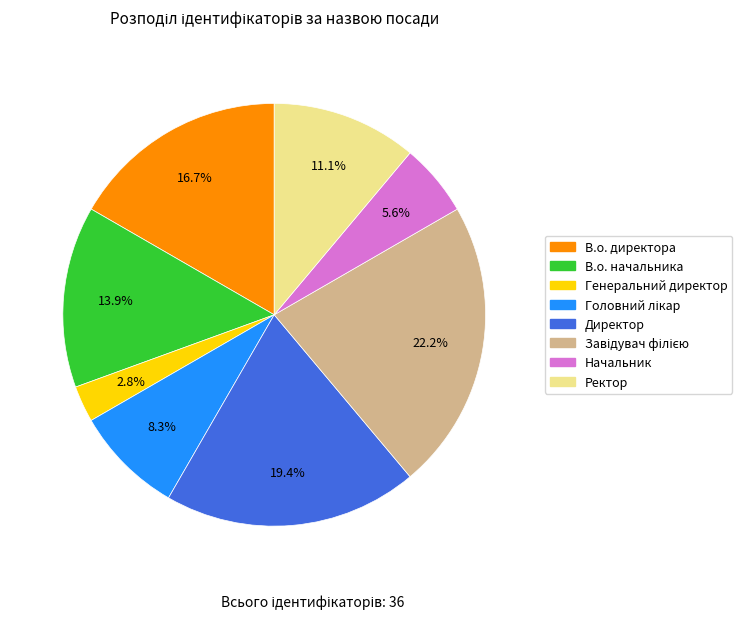

What portion of the pie excludes Генеральний директор?

97.2%